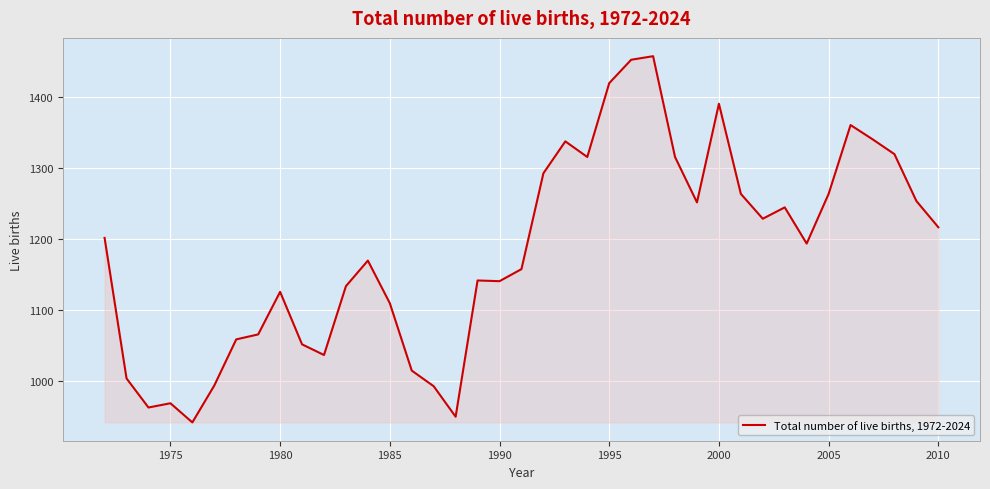

What is the difference between the maximum and minimum values?

516